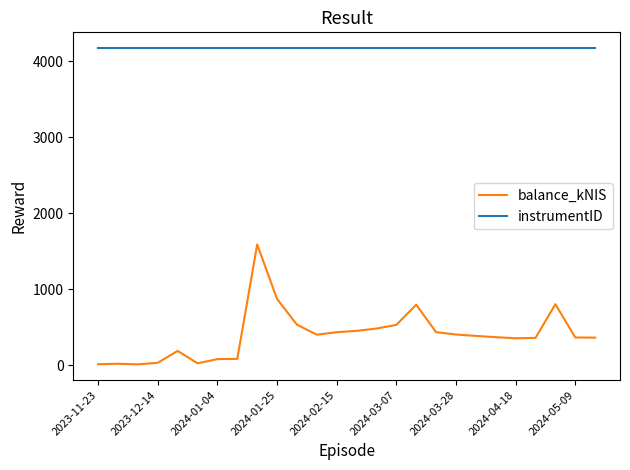

What is the maximum value shown in the chart?

4171.0